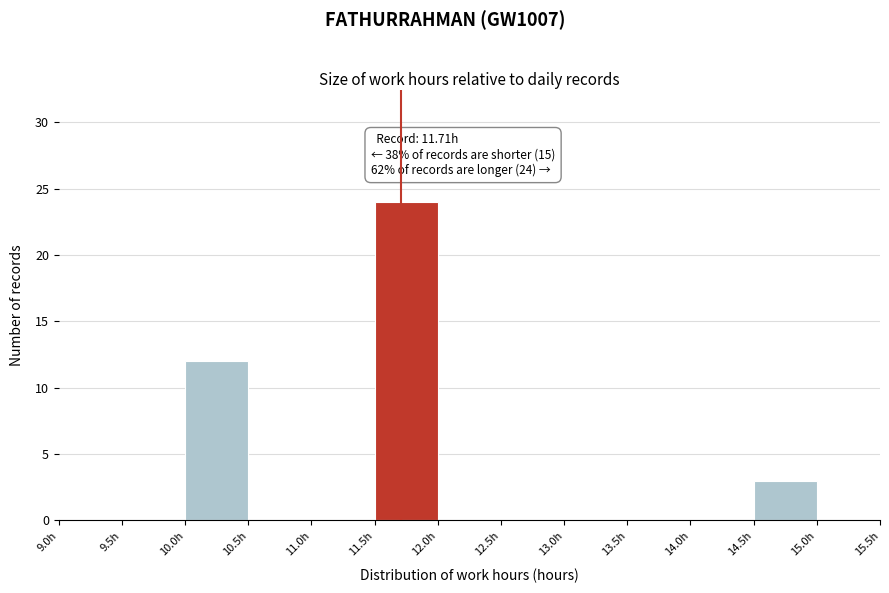

Which range on the x-axis has the tallest bar?

11.5 to 12.0